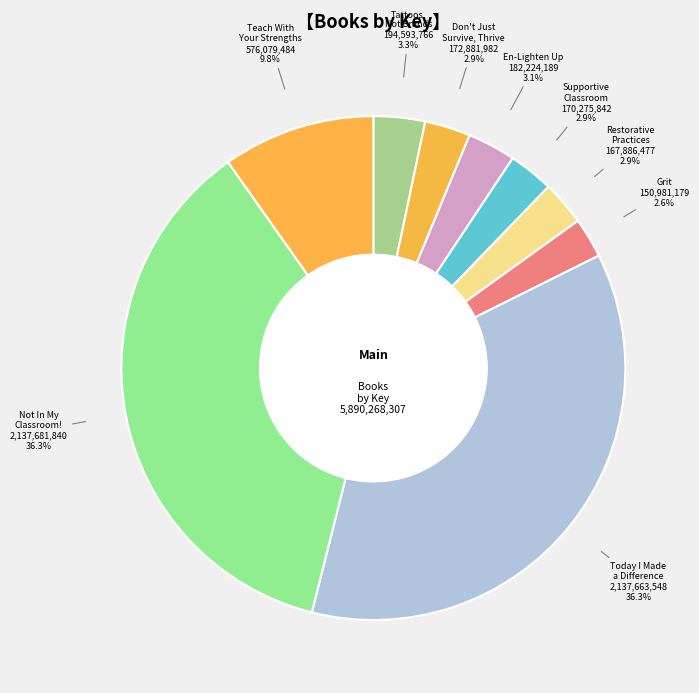

Does Restorative Practices account for over 50% of the chart?

No